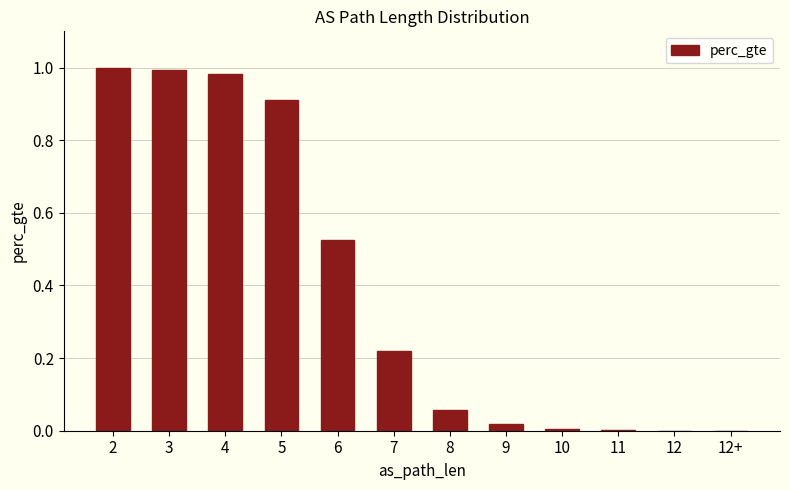

The chart shows a value of 0.0 at 9. True or false?

True